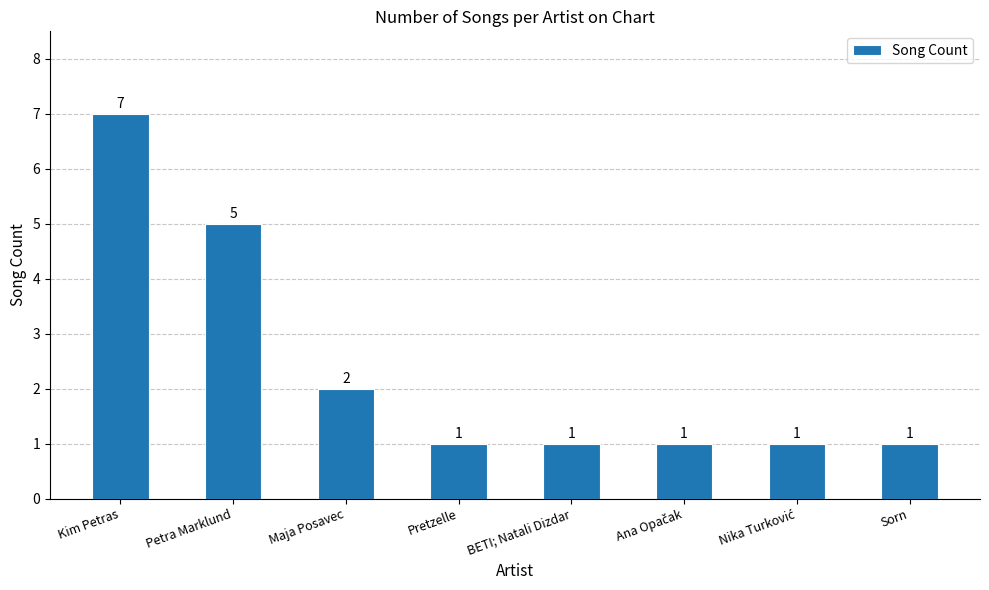

What is the maximum value shown in the chart?

7